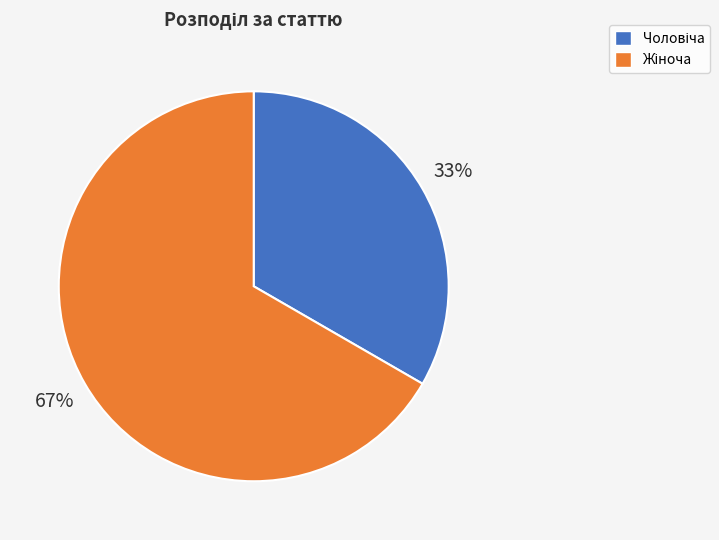

Is there any slice that represents more than half of the pie?

Yes